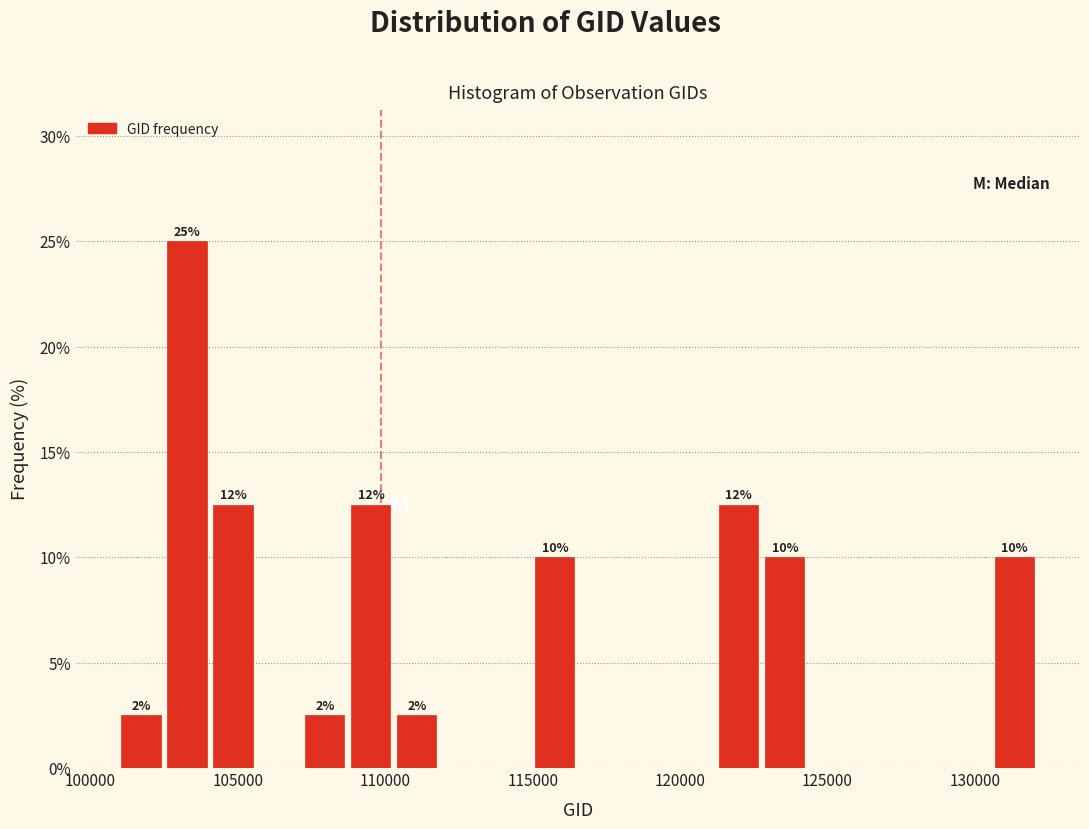

Around what value on the x-axis is the tallest bar? Give the approximate position of its centre, as read against the axis.

103500